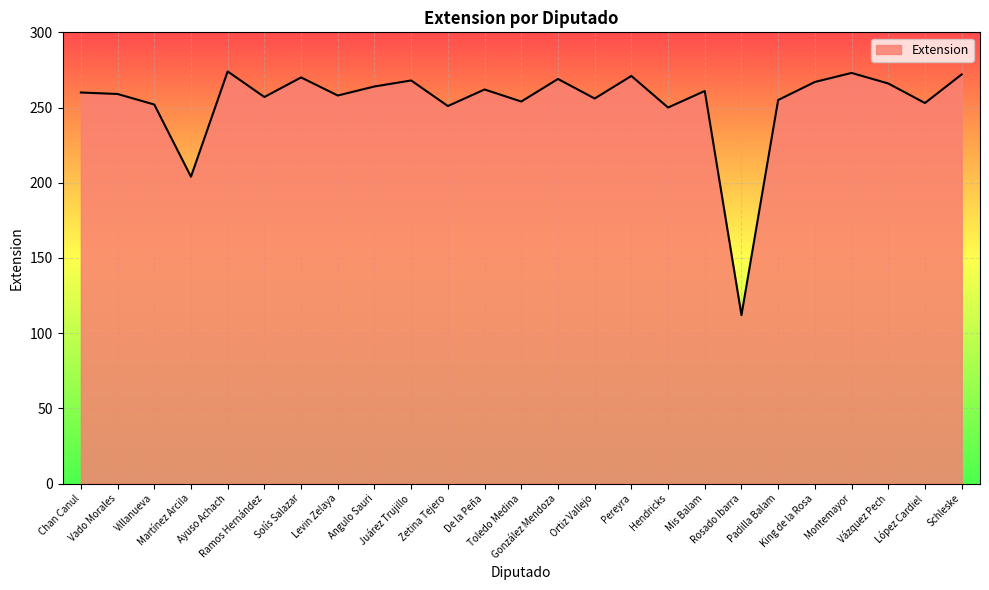

What is the difference between the maximum and minimum values?

162